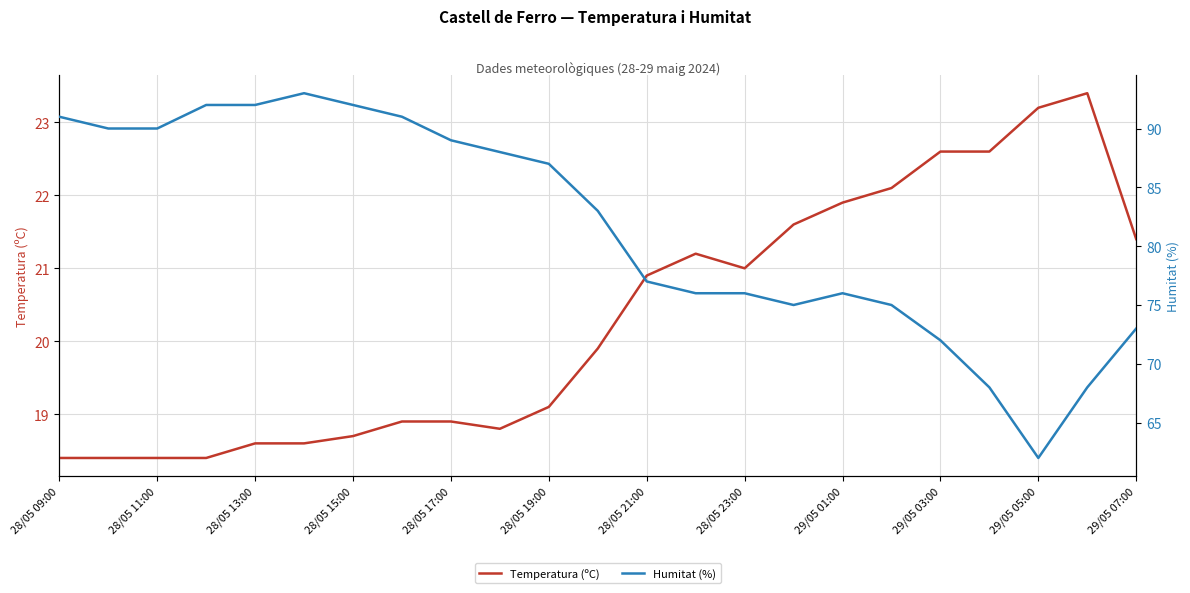

How many values in the Temperatura (ºC) series are below 19?

10